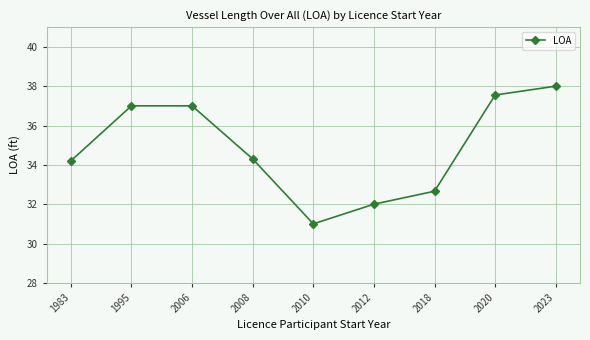

Between 2012 and 1983, which is larger?

1983